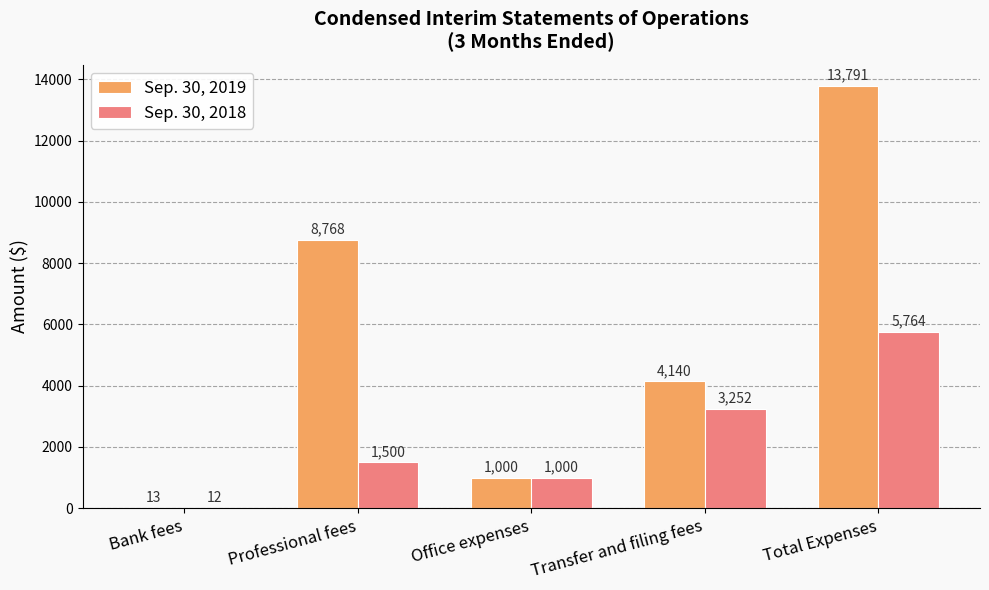

Is it true that Sep. 30, 2019 equals 4140 at Transfer and filing fees?

True